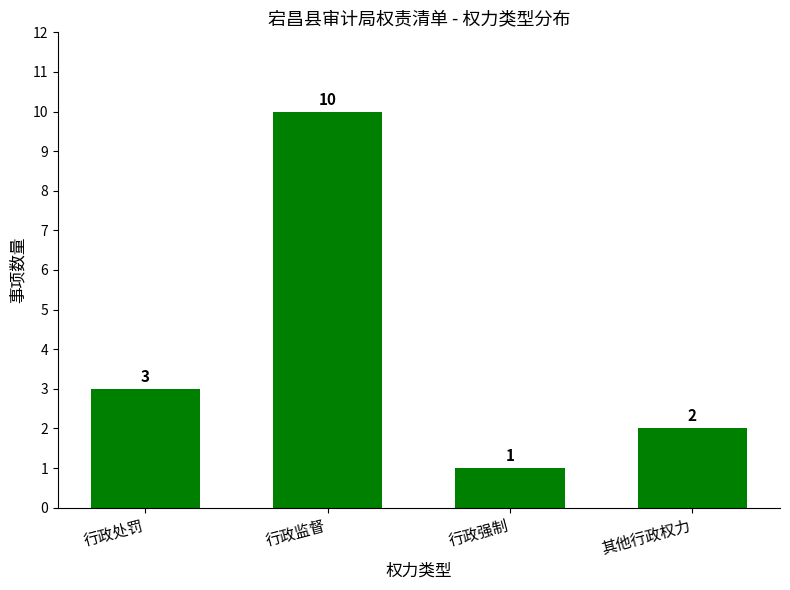

Count the values in the range 2 to 10.

3